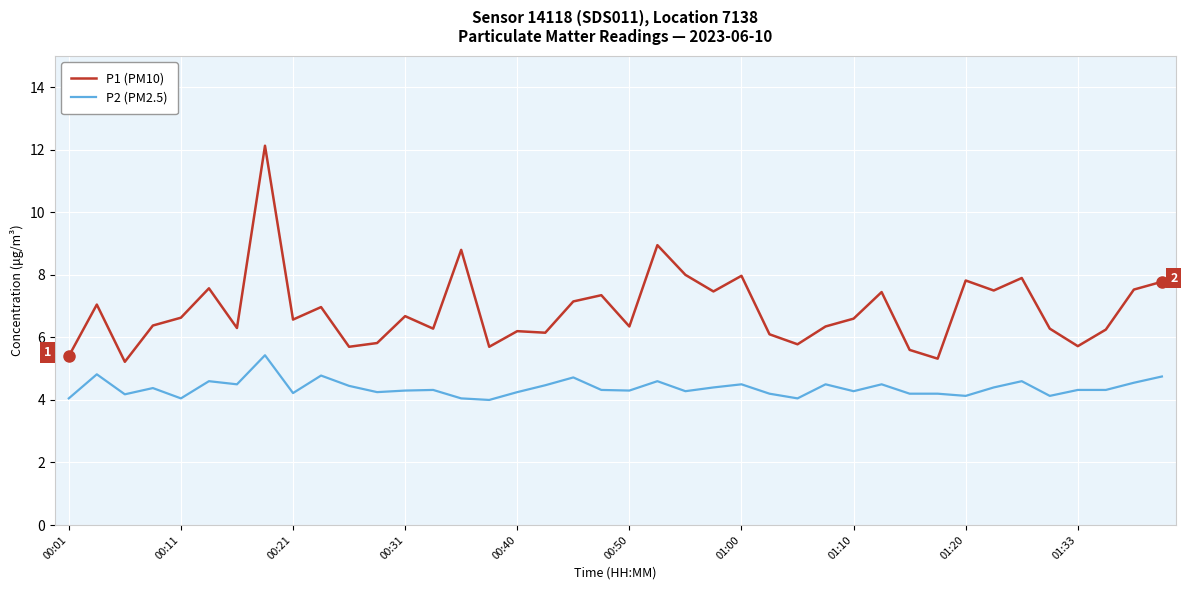

What is the difference between the maximum and minimum values in the P1 (PM10) series?

6.9